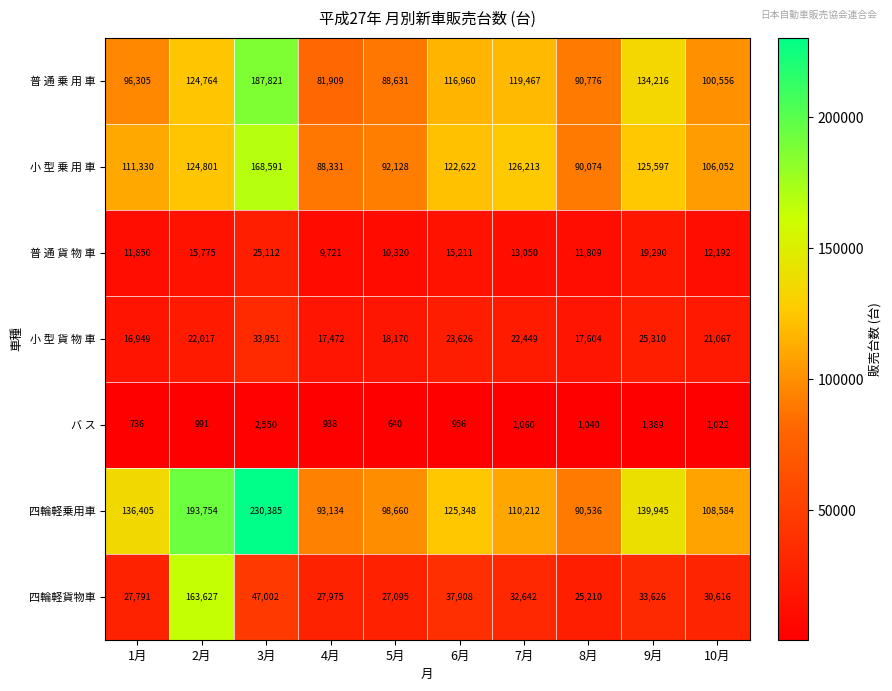

Rank the series at 6月 from highest to lowest value.

四輪軽乗用車, 小 型 乗 用 車, 普 通 乗 用 車, 四輪軽貨物車, 小 型 貨 物 車, 普 通 貨 物 車, バ ス